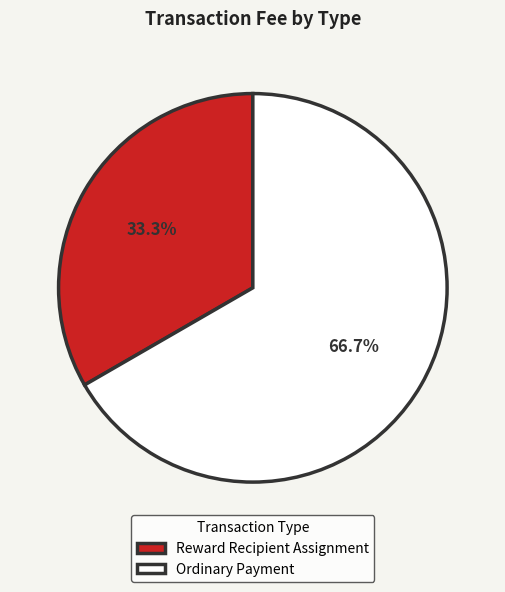

Rank the categories by value from highest to lowest.

Ordinary Payment, Reward Recipient Assignment